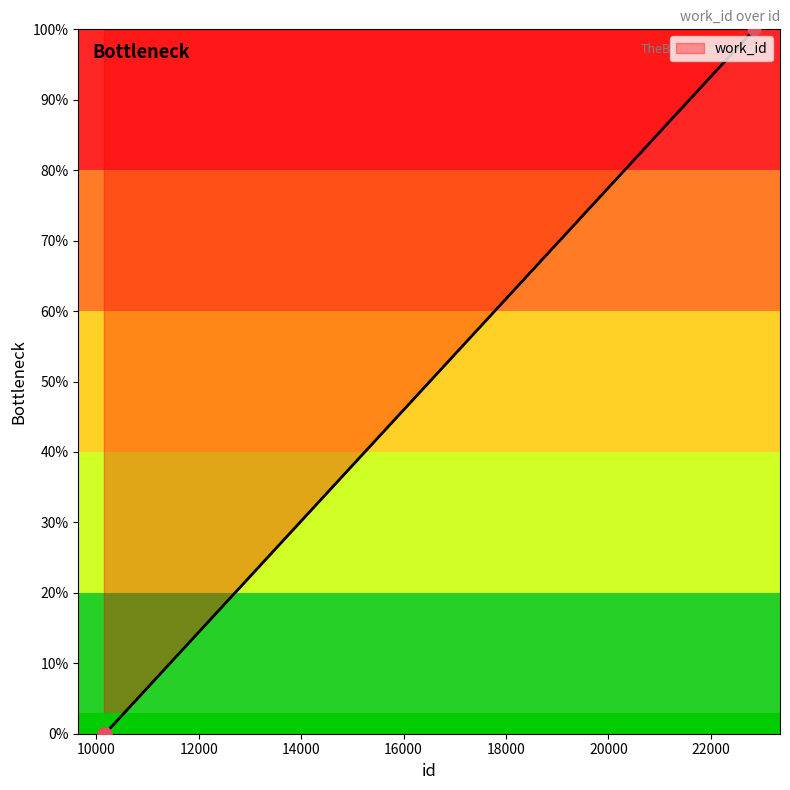

Which has a higher value, 10158 or 10167?

10158